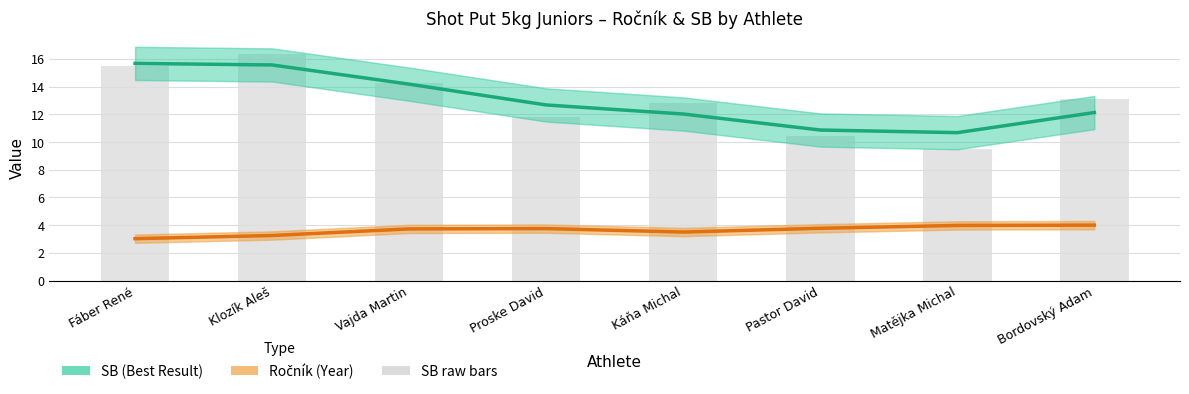

Where is SB (Best Result) nearest to the value 13?

Proske David